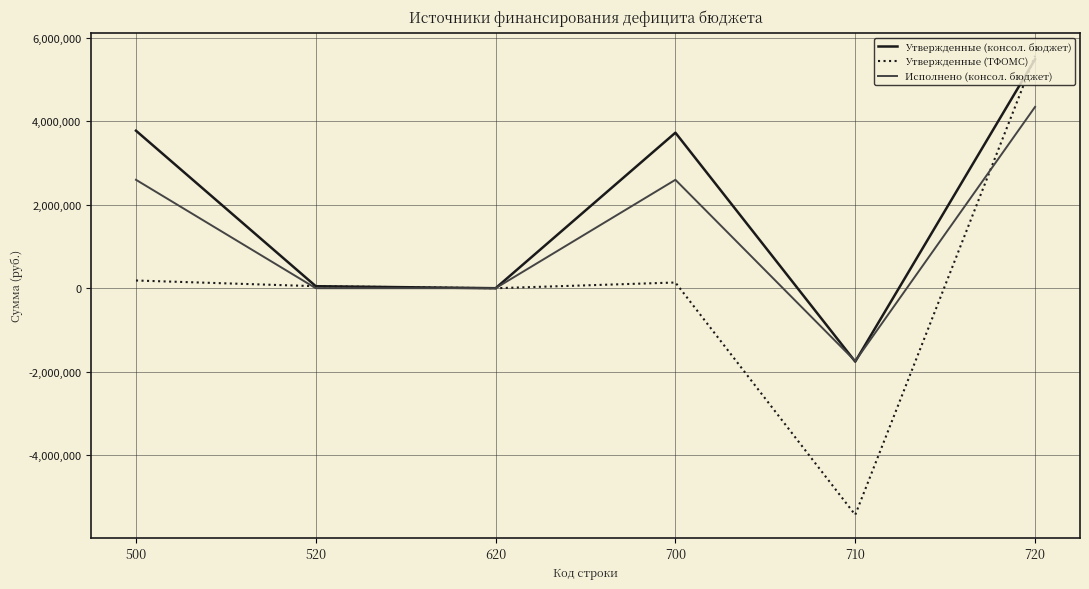

What is the total value across all series at 710?

-8925355.0